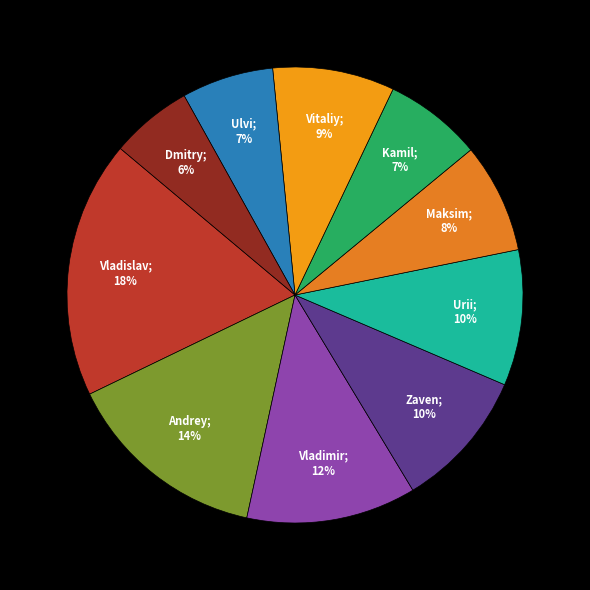

How many segments does this pie chart have?

10